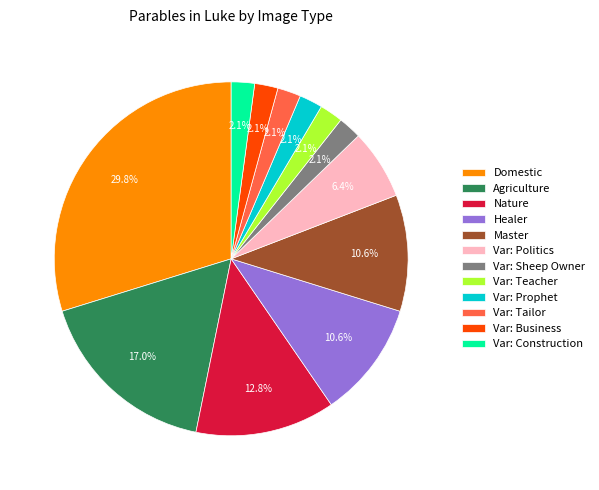

What percentage is NOT represented by Var: Construction?

97.9%